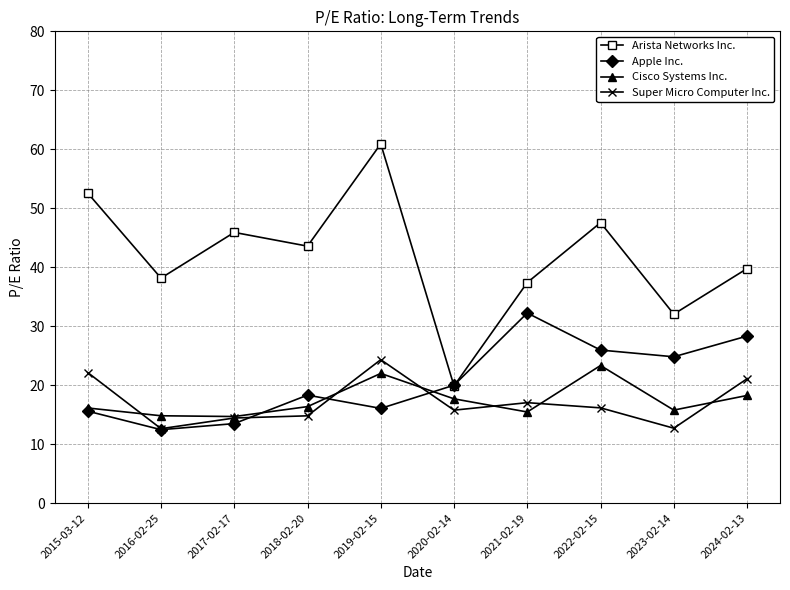

In Super Micro Computer Inc., how many points are higher than both neighbors (excluding endpoints)?

2